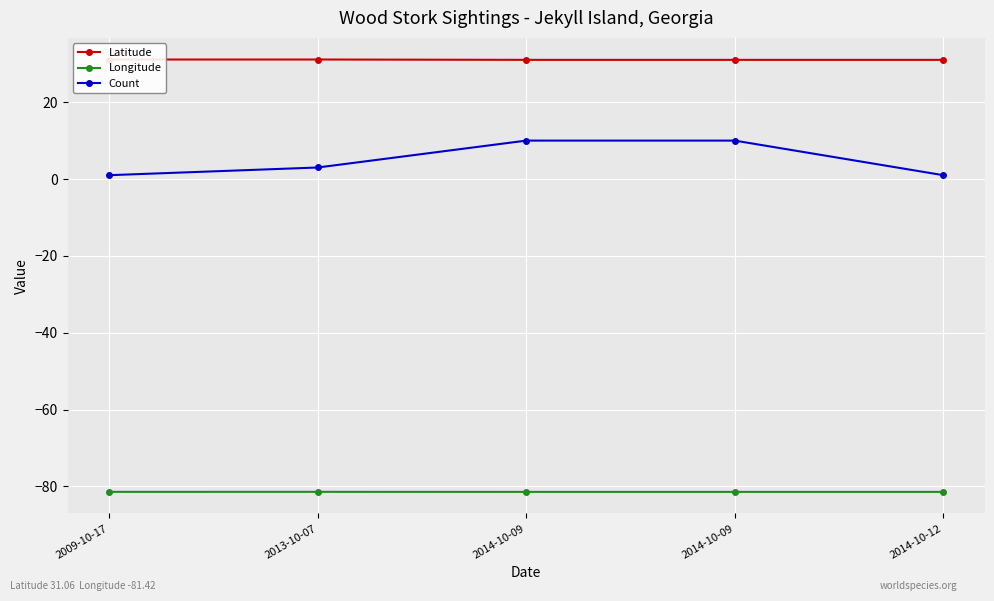

Which series has the widest spread of values?

Count